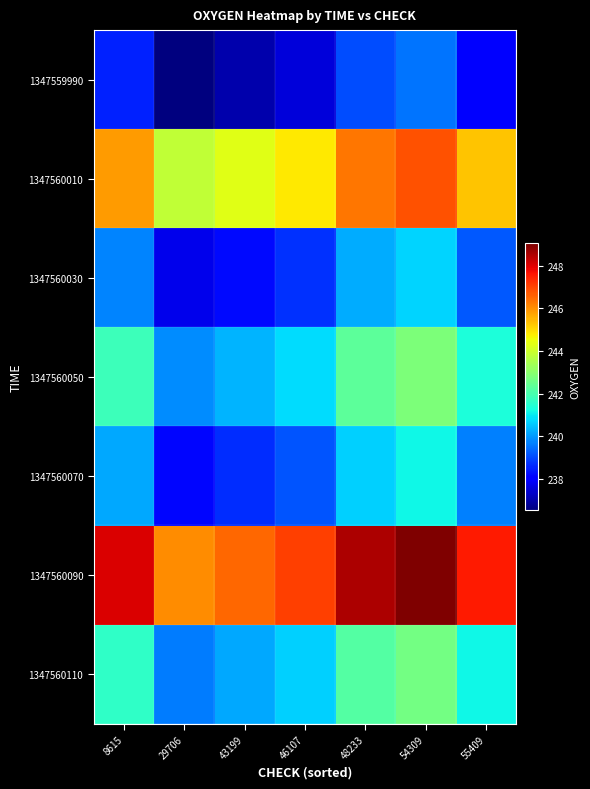

How many distinct data groups are displayed?

7